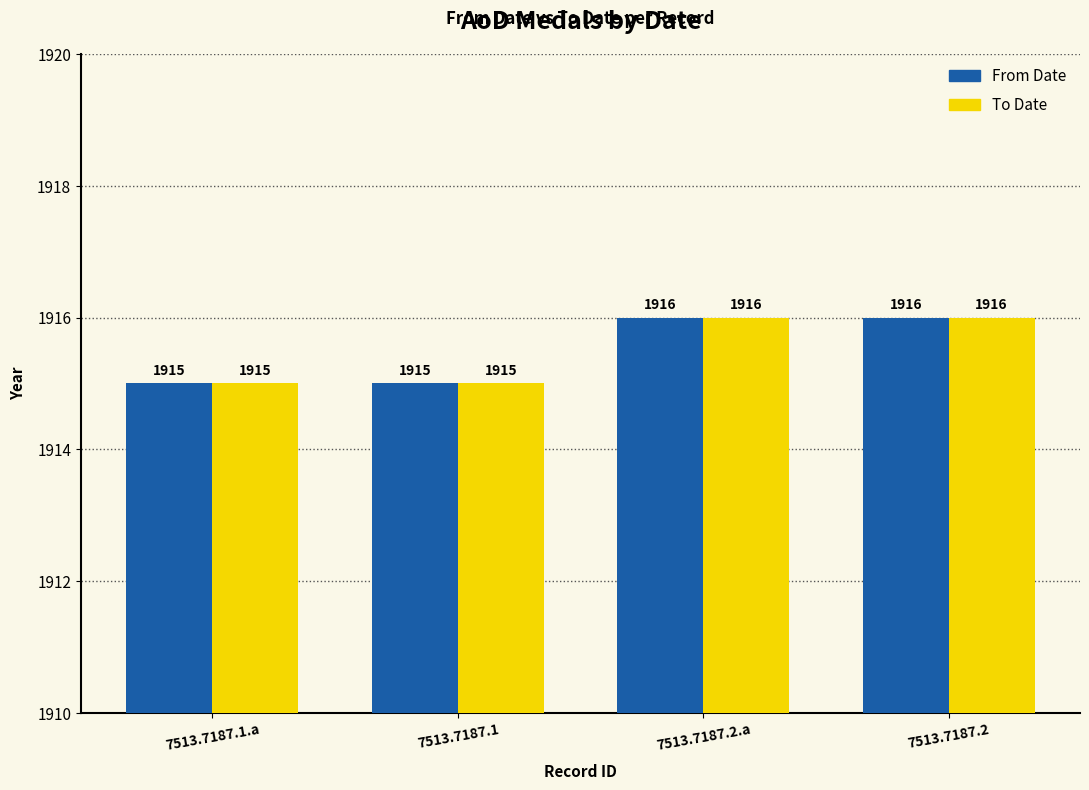

The value of To Date at 7513.7187.2.a is 1046. True or false?

False